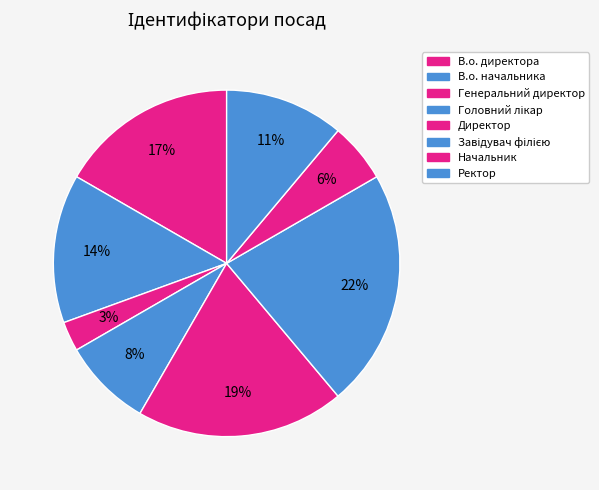

Rank the categories by value from lowest to highest.

Генеральний директор, Начальник, Головний лікар, Ректор, В.о. начальника, В.о. директора, Директор, Завідувач філією